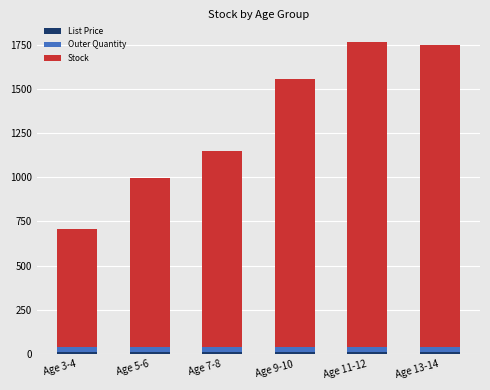

The List Price series shows 9.9 at Age 13-14. True or false?

True